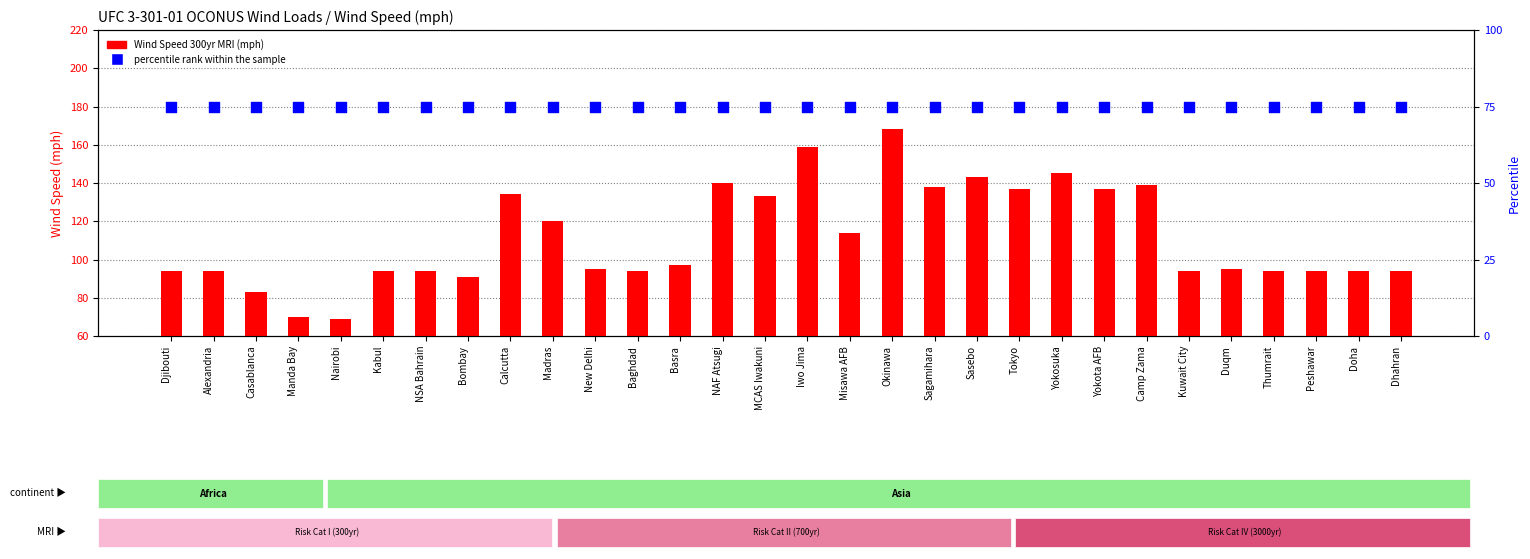

At which category is the sum across all series the highest?

Okinawa